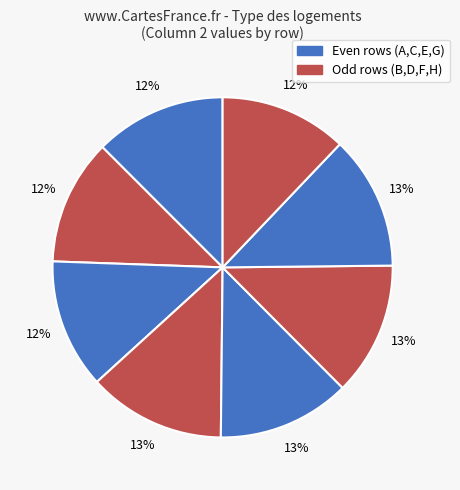

What is the largest slice in the pie chart?

D